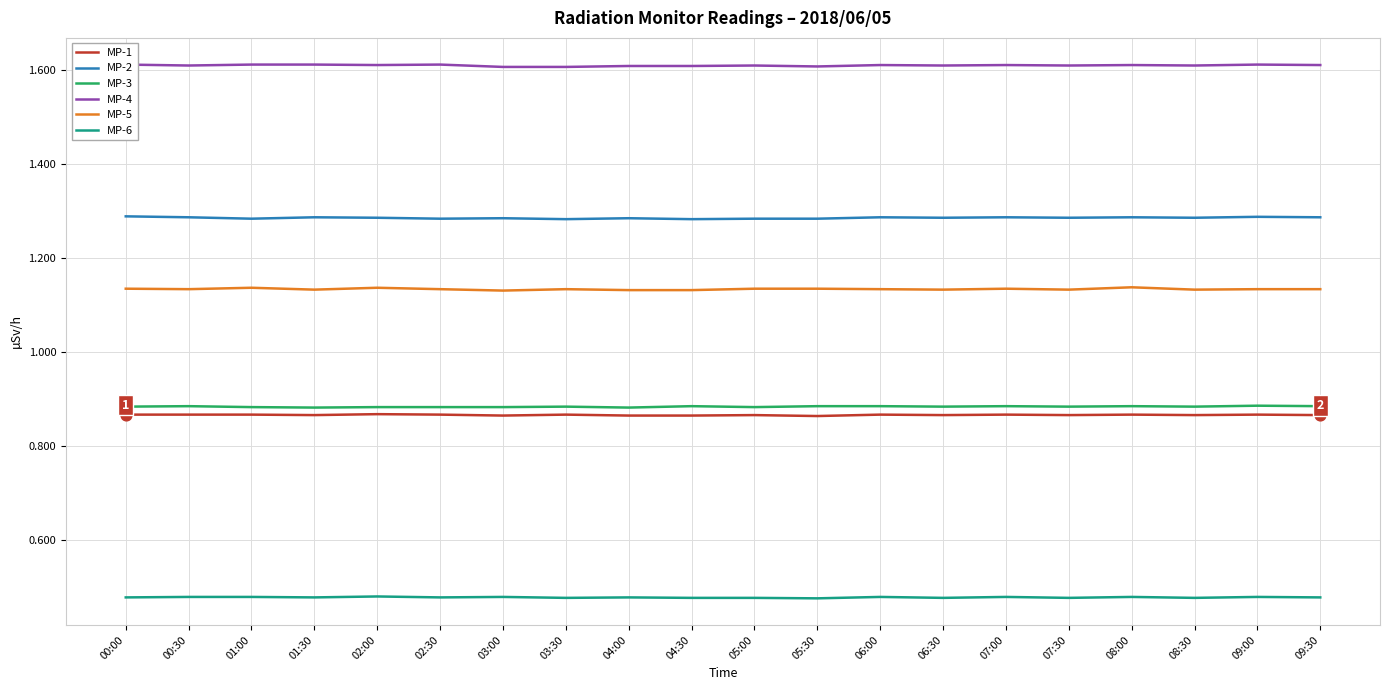

At which category is the sum across all series the highest?

08:00